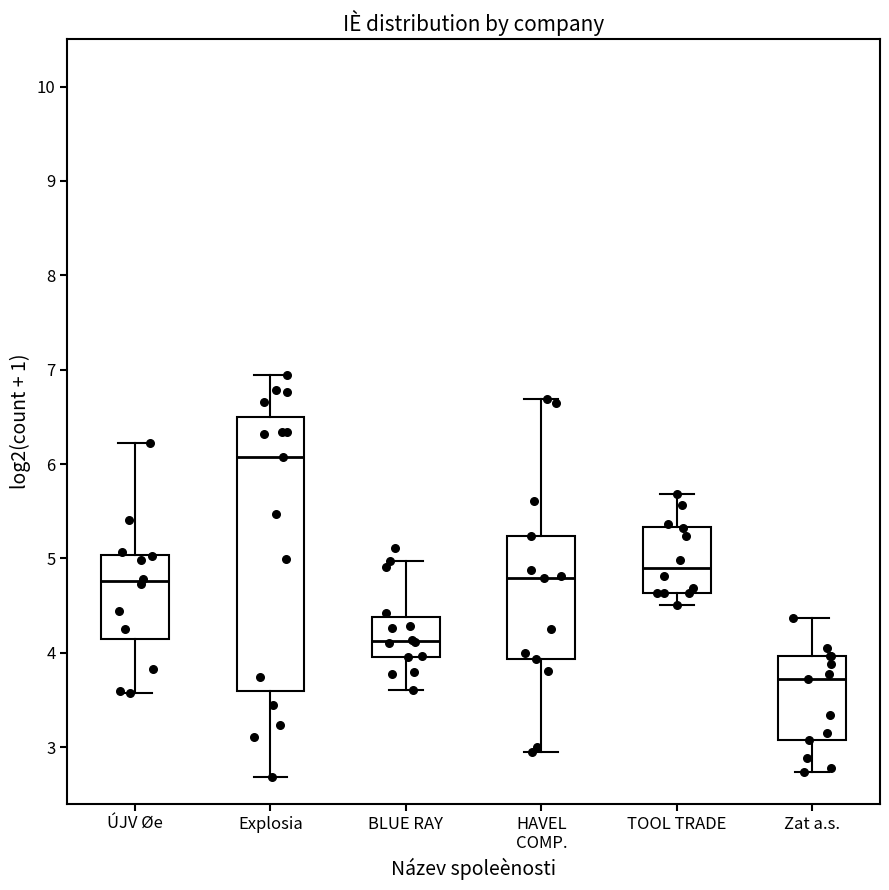

Reading left to right, transcribe this box plot: for each box, give where its median line is, the range the box spans, and where its two whiskers end, as read against the y-axis. The values are not printed on the chart, so give them approximately, as read against the axis.

ÚJV Øe: median 4.8, box 4.1 to 5.0, whiskers 3.6 to 6.2
Explosia: median 6.1, box 3.6 to 6.5, whiskers 2.7 to 6.9
BLUE RAY: median 4.1, box 4.0 to 4.4, whiskers 3.6 to 5.0
HAVEL COMP.: median 4.8, box 3.9 to 5.2, whiskers 2.9 to 6.7
TOOL TRADE: median 4.9, box 4.6 to 5.3, whiskers 4.5 to 5.7
Zat a.s.: median 3.7, box 3.1 to 4.0, whiskers 2.7 to 4.4